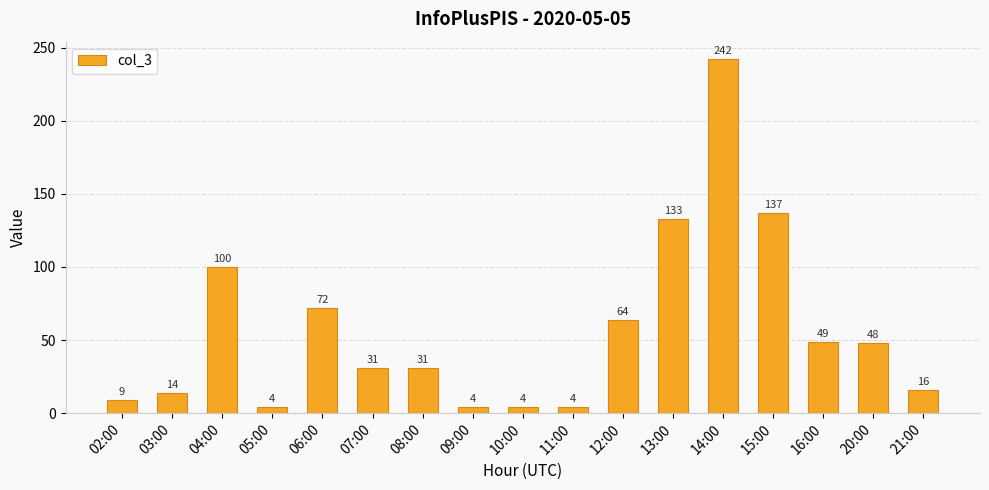

Is it true that the value at 04:00 is 100?

True